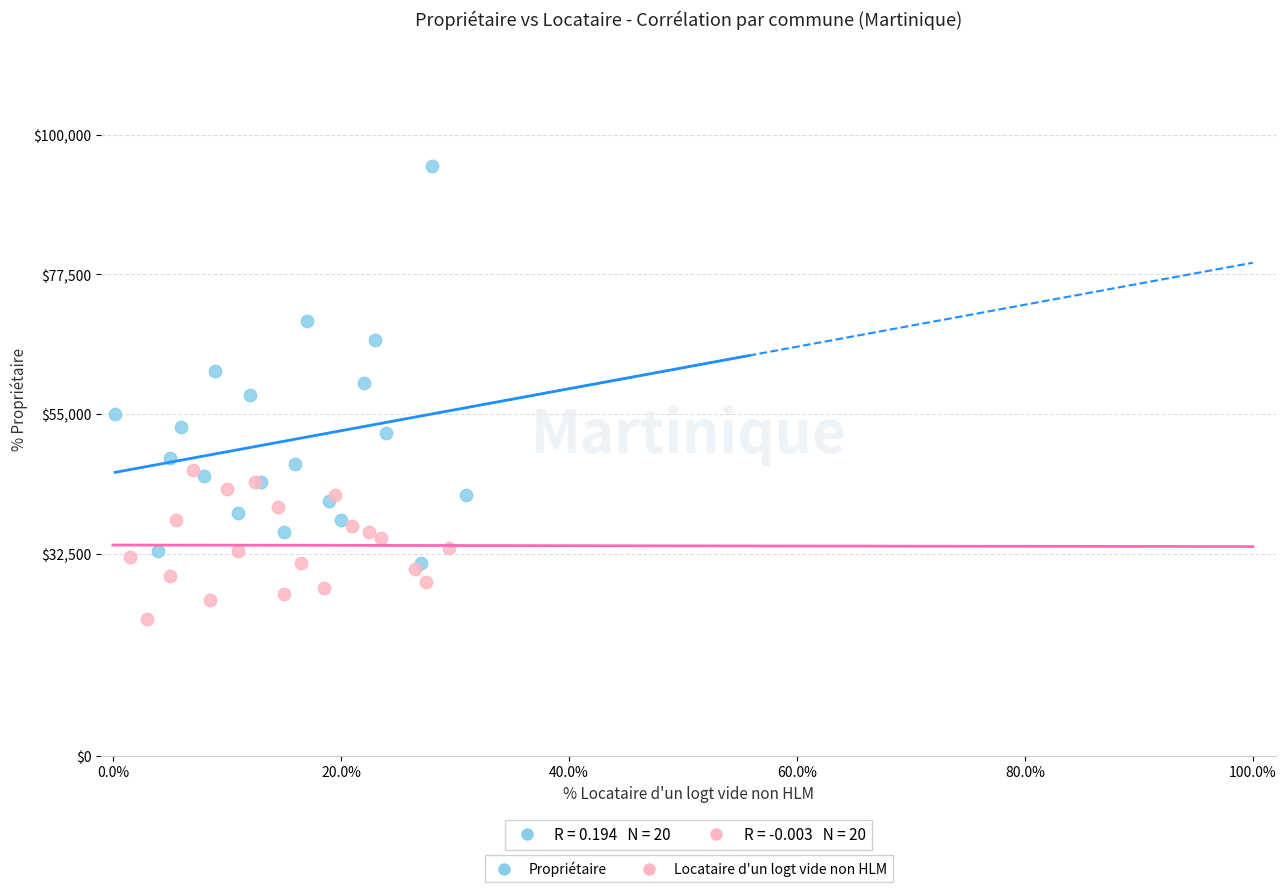

Which series reaches the minimum Y coordinate?

Locataire d'un logt vide non HLM